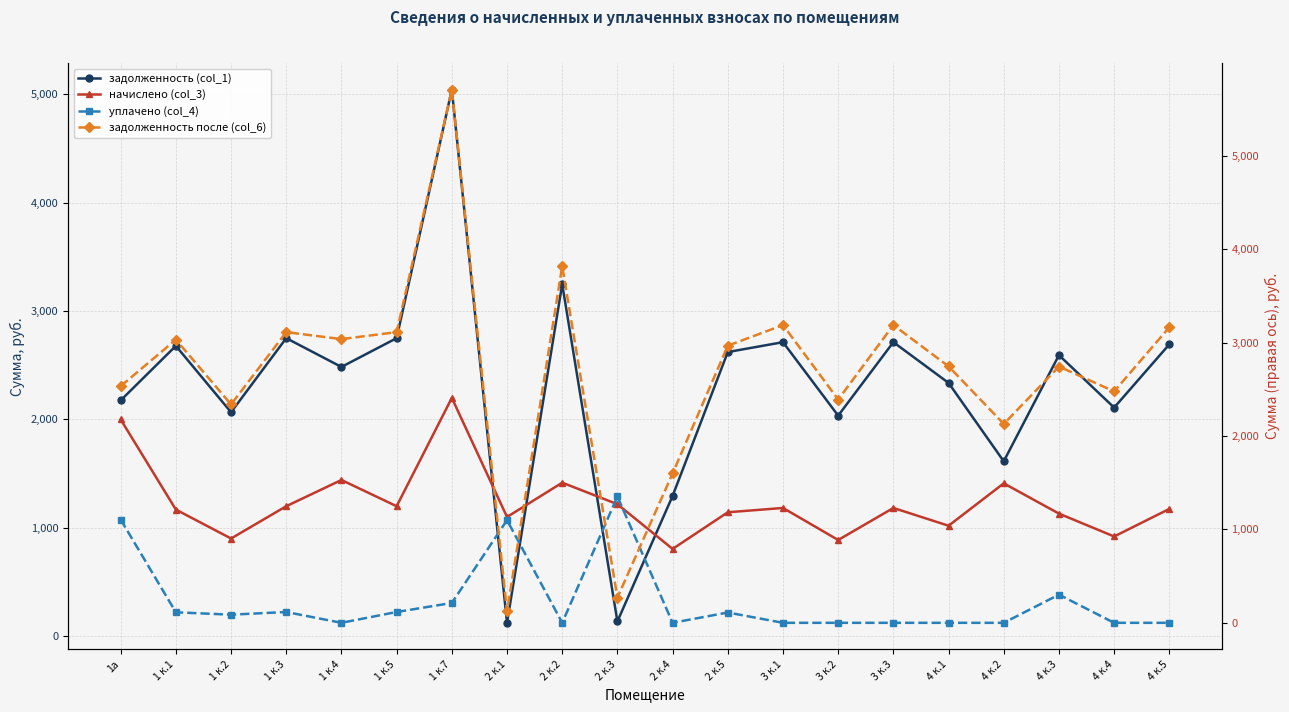

How many interior local valleys does the начислено (col_3) series have?

7